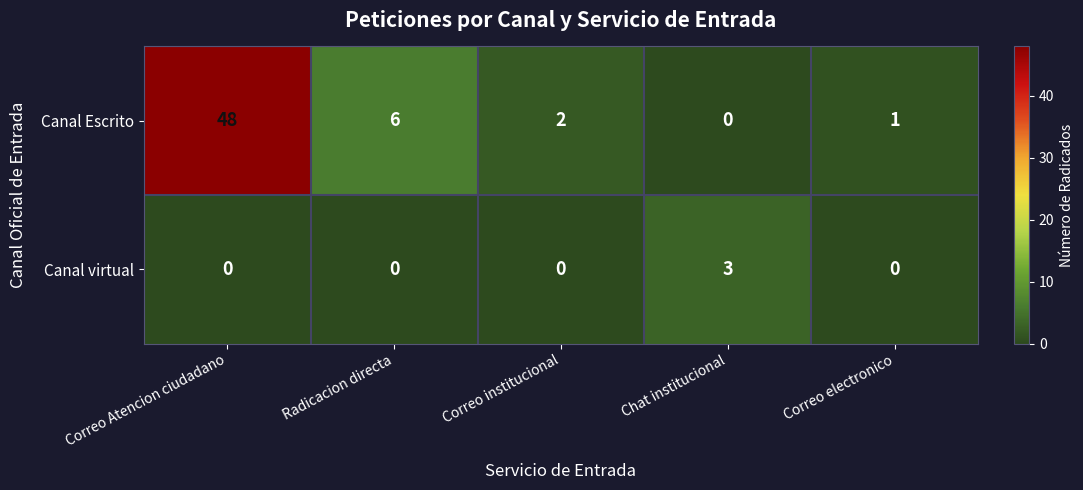

At which label is Canal Escrito closest to 24?

Radicacion directa